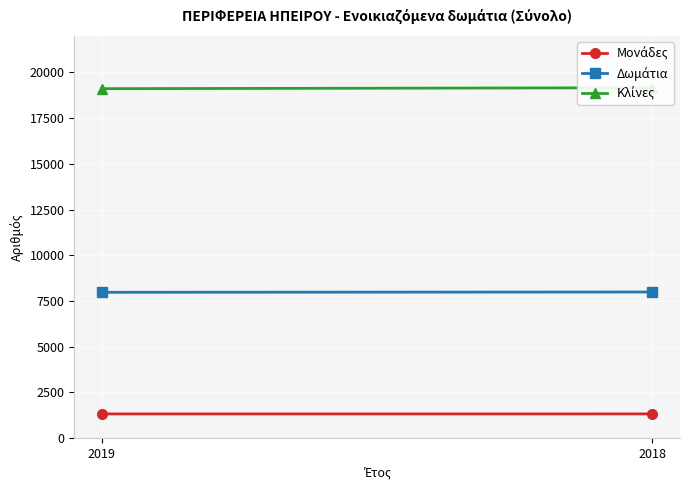

At which label does Κλίνες reach its peak?

2018